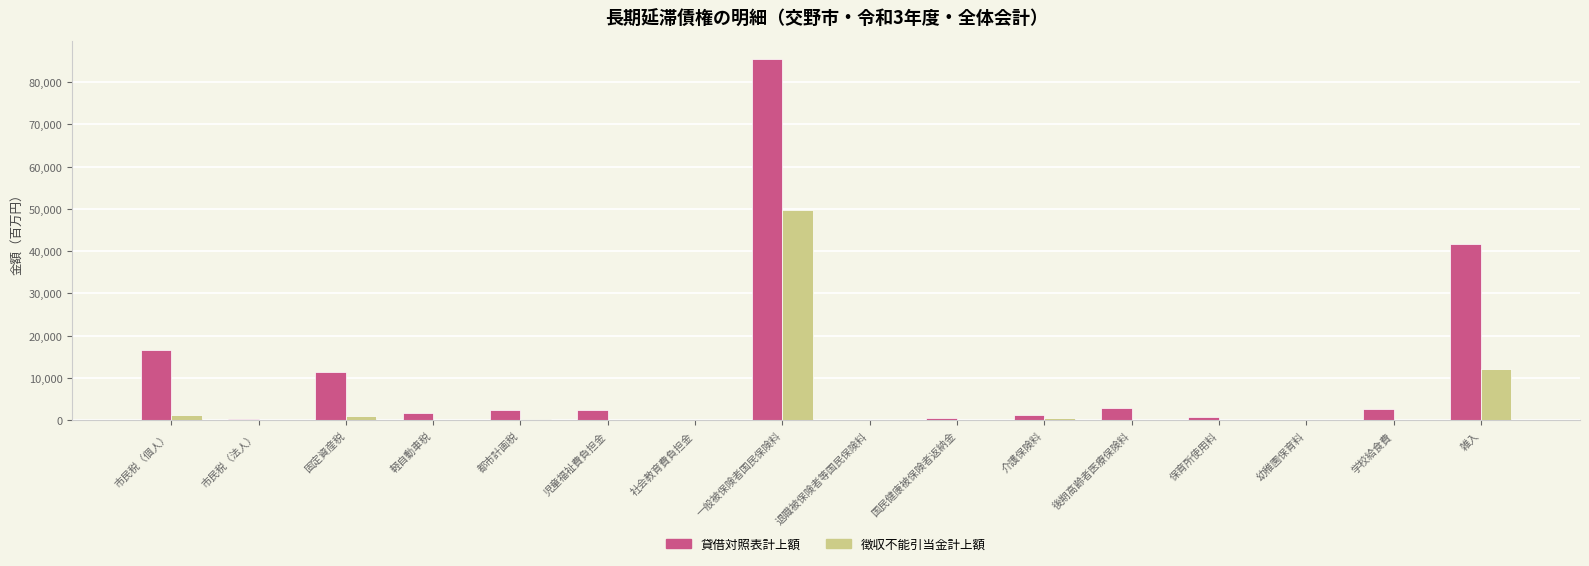

What are all the series names shown in the legend?

貸借対照表計上額, 徴収不能引当金計上額